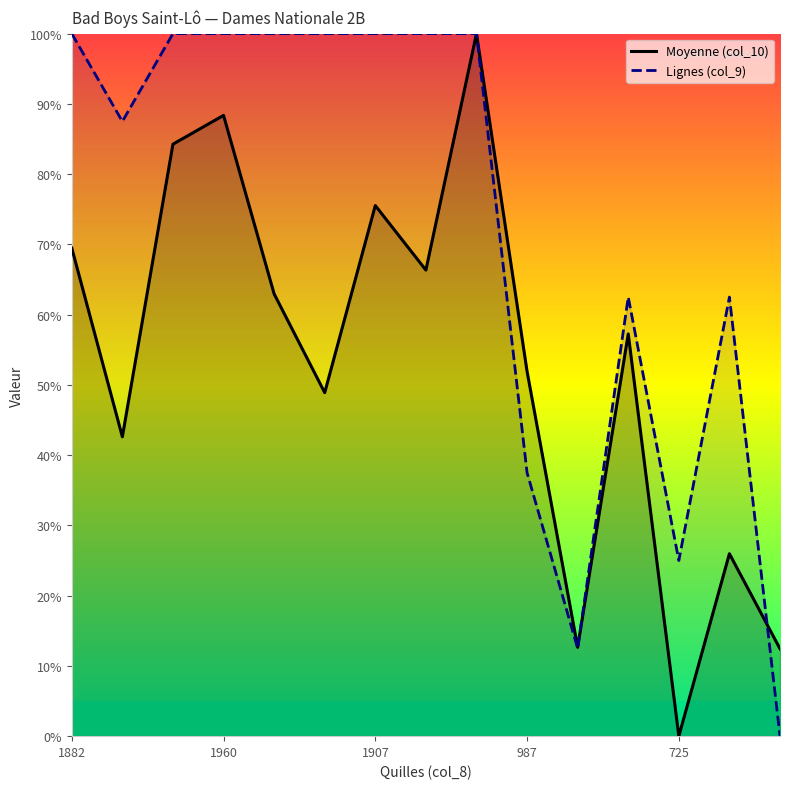

What is the maximum value for Moyenne (col_10)?

100.0